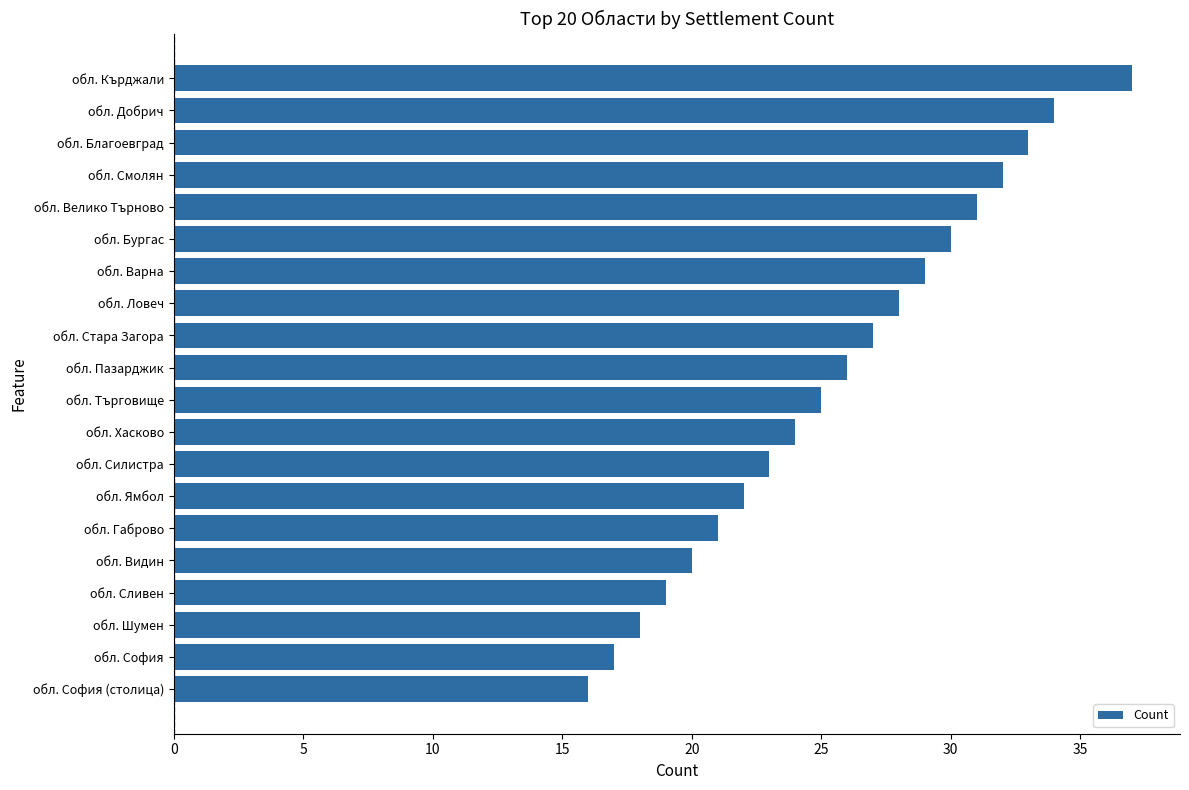

What is the smallest value displayed?

16